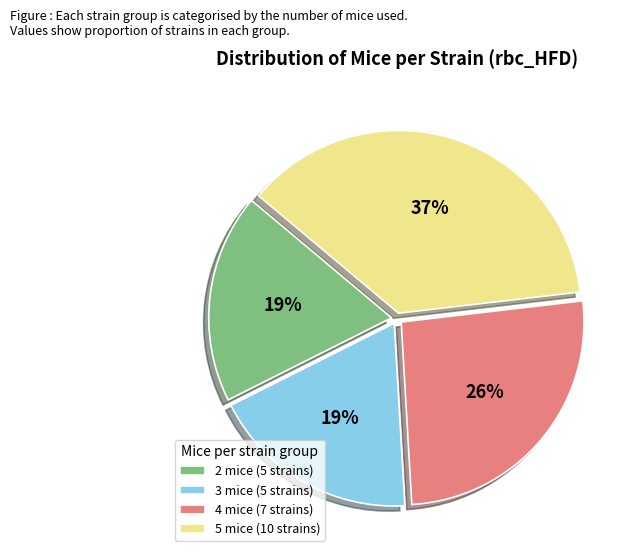

Which category has the biggest portion of the pie?

5 mice (10 strains)